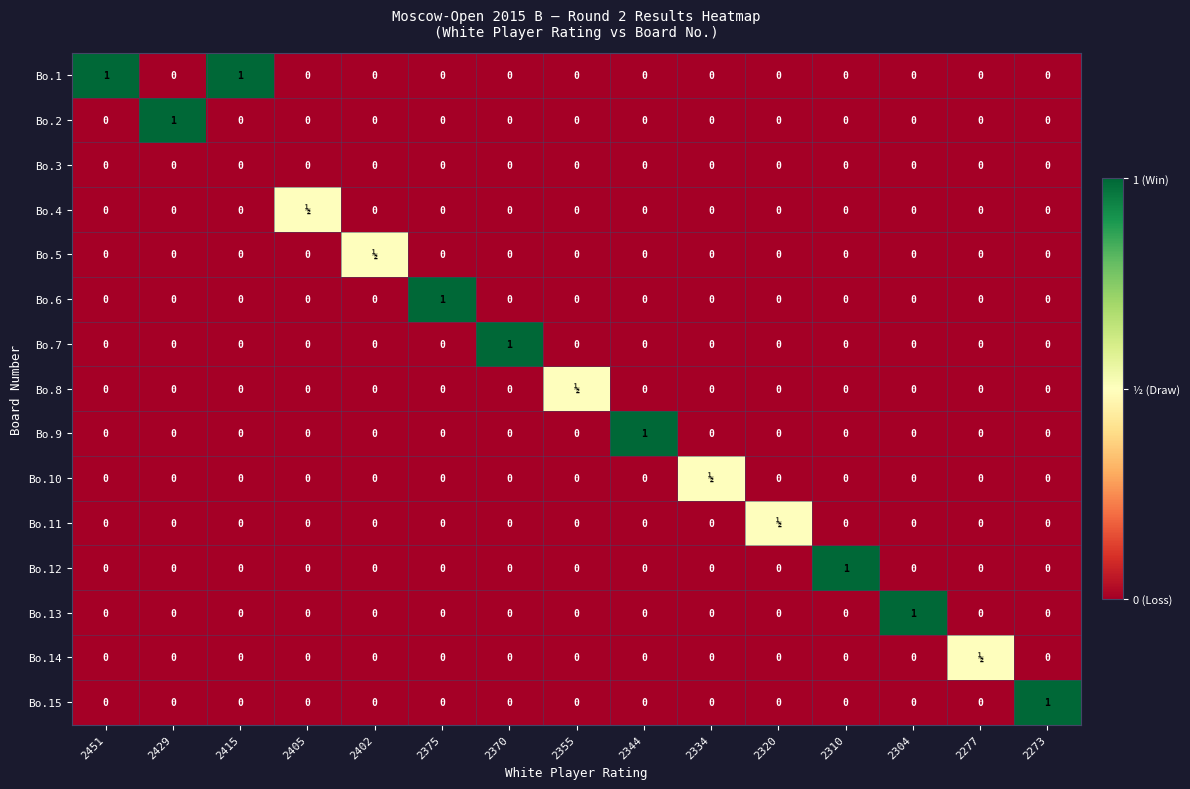

Count the Bo.15 values in the range 0 to 1.

15